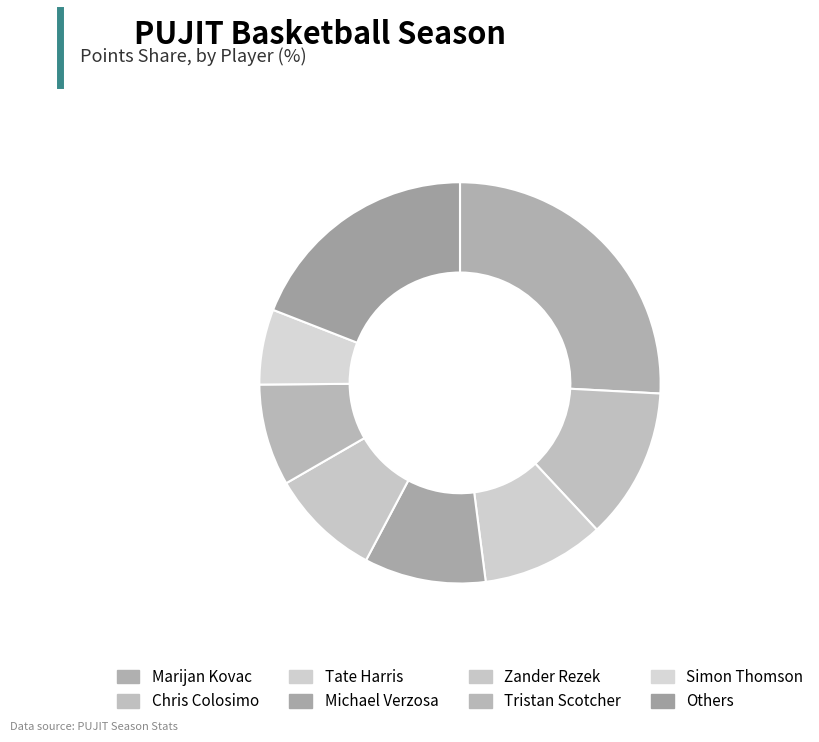

Which category has the biggest portion of the pie?

Marijan Kovac